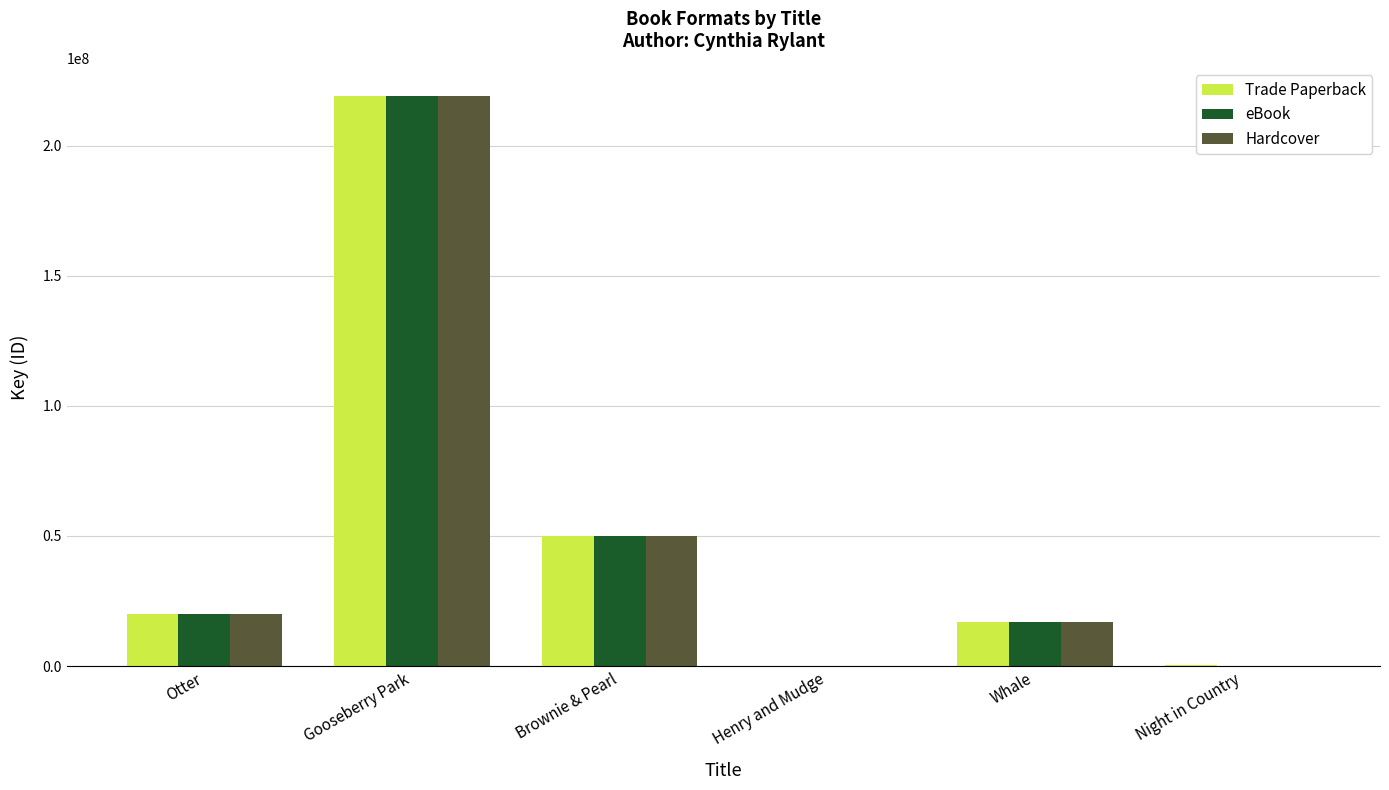

Is the value of eBook at Gooseberry Park greater than the value of Trade Paperback at Henry and Mudge?

Yes